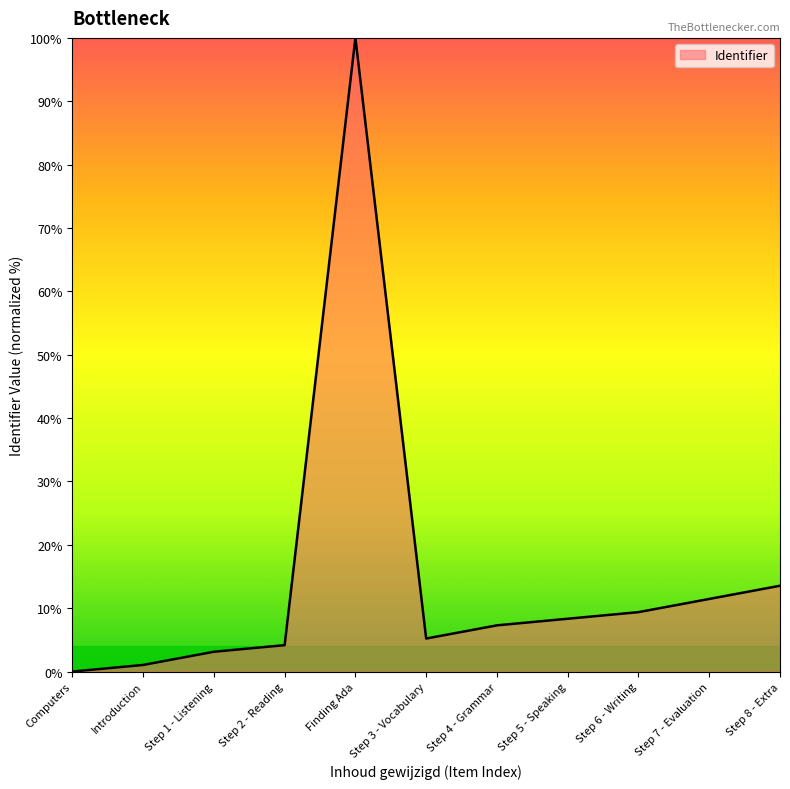

At which category does the chart reach its peak across all series?

Finding Ada